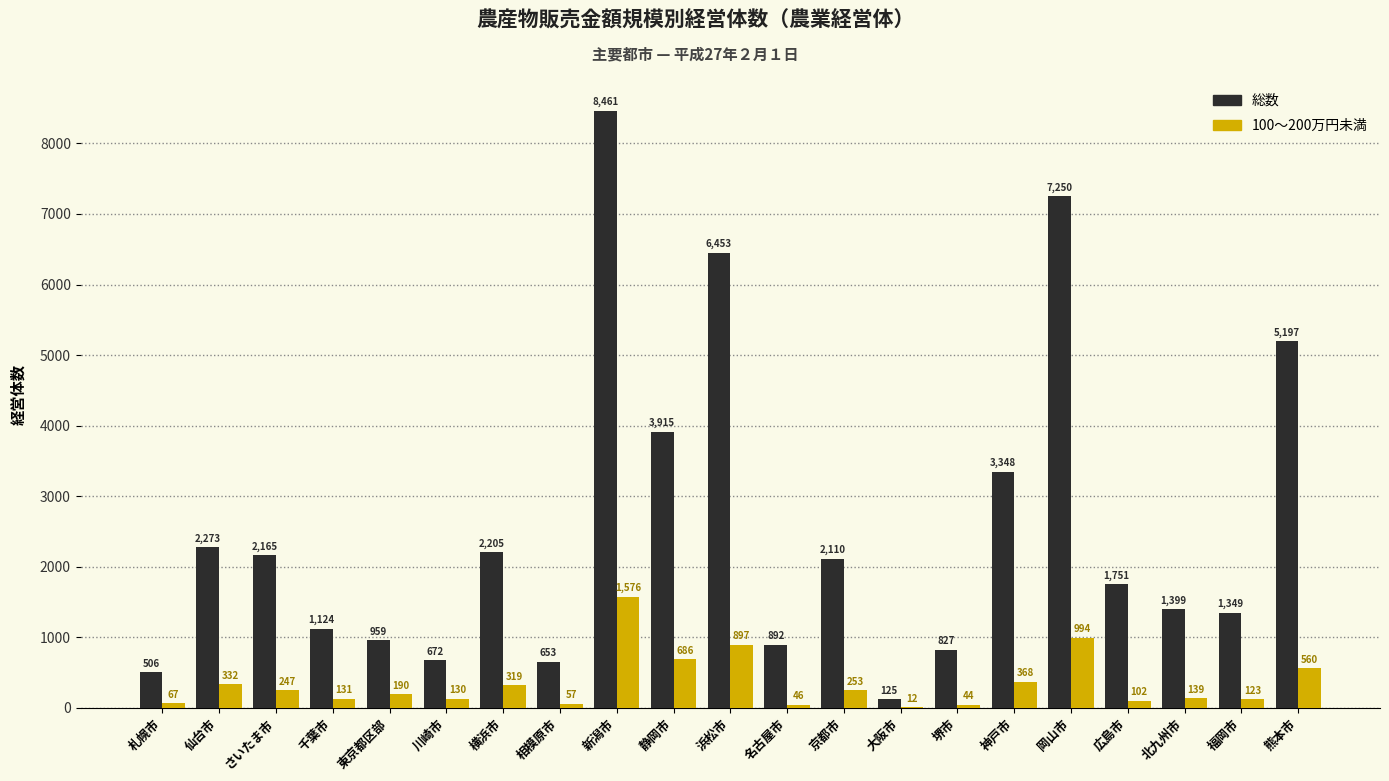

Reading right to left, transcribe all the data shown in this chart.

総数: 5197	1349	1399	1751	7250	3348	827	125	2110	892	6453	3915	8461	653	2205	672	959	1124	2165	2273	506
100～200万円未満: 560	123	139	102	994	368	44	12	253	46	897	686	1576	57	319	130	190	131	247	332	67